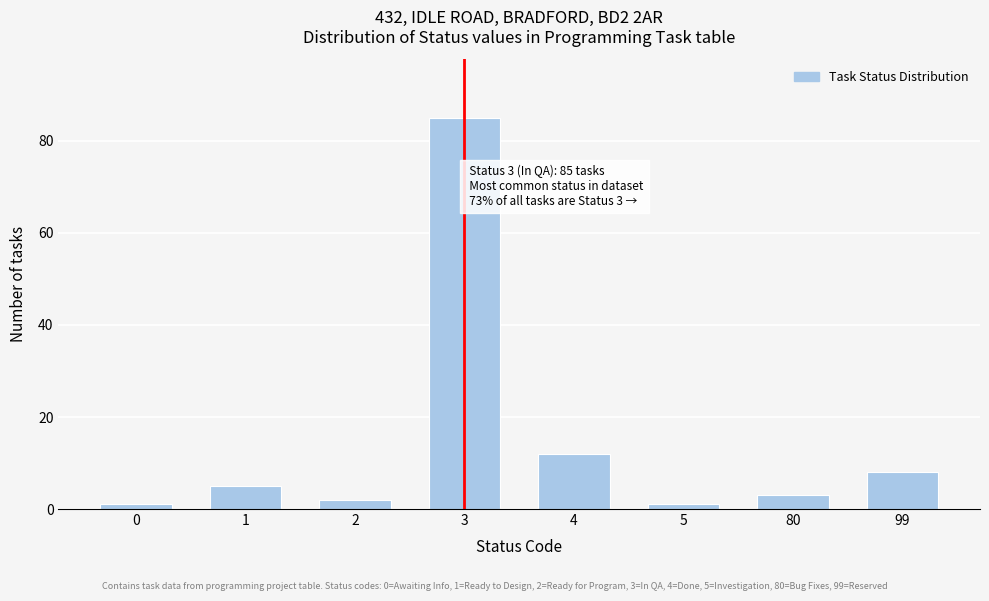

Reading left to right, extract all data points from this chart.

1	5	2	85	12	1	3	8